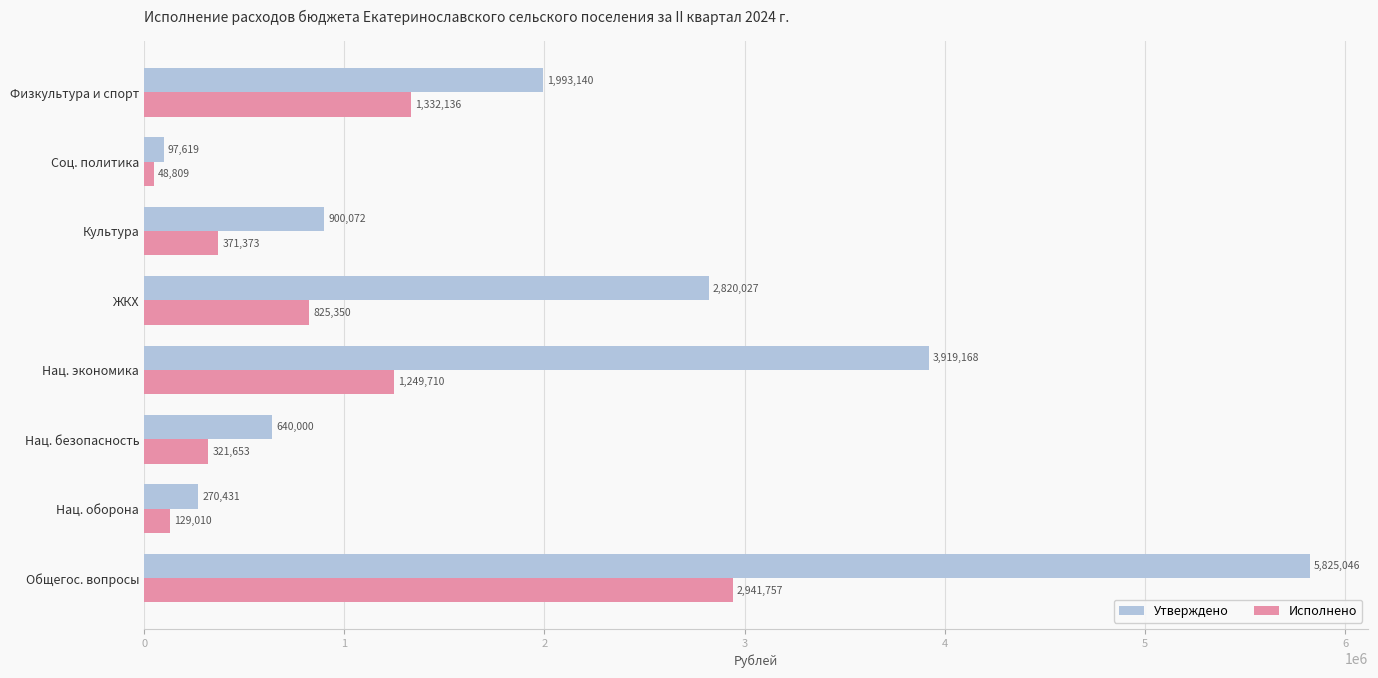

Which series changed the most between Нац. оборона and ЖКХ?

Утверждено